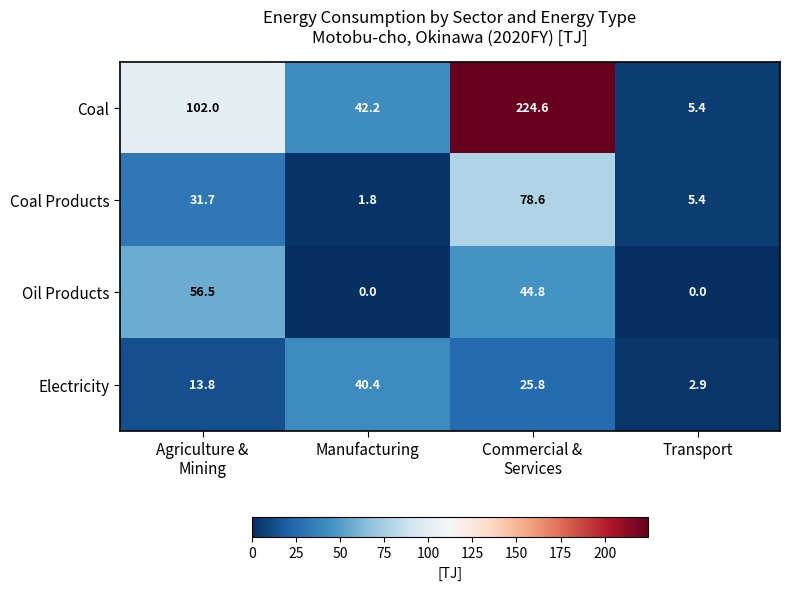

What is the maximum value for Electricity?

40.4